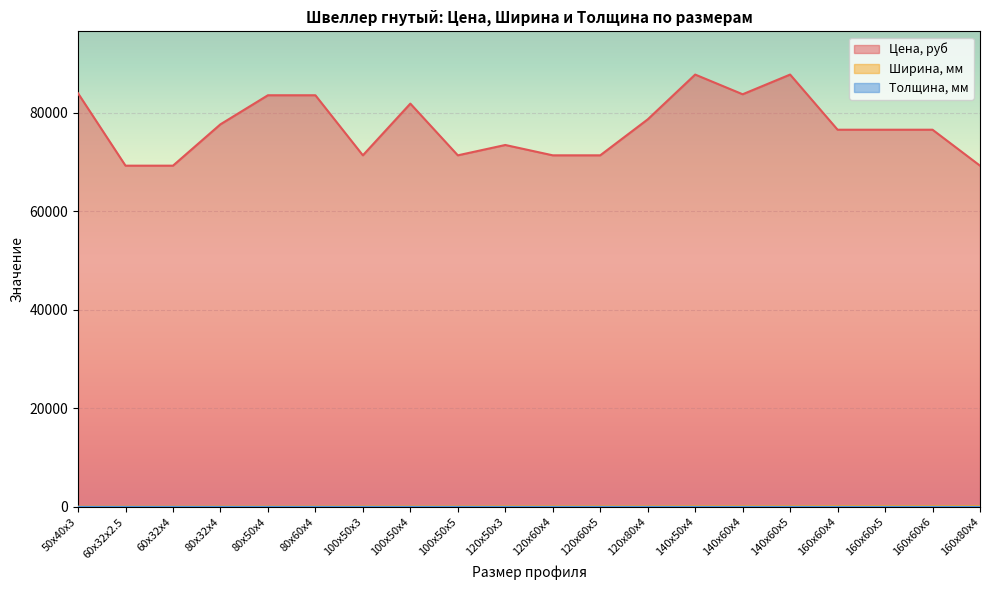

How many values in the Цена, руб series exceed 76600?

9